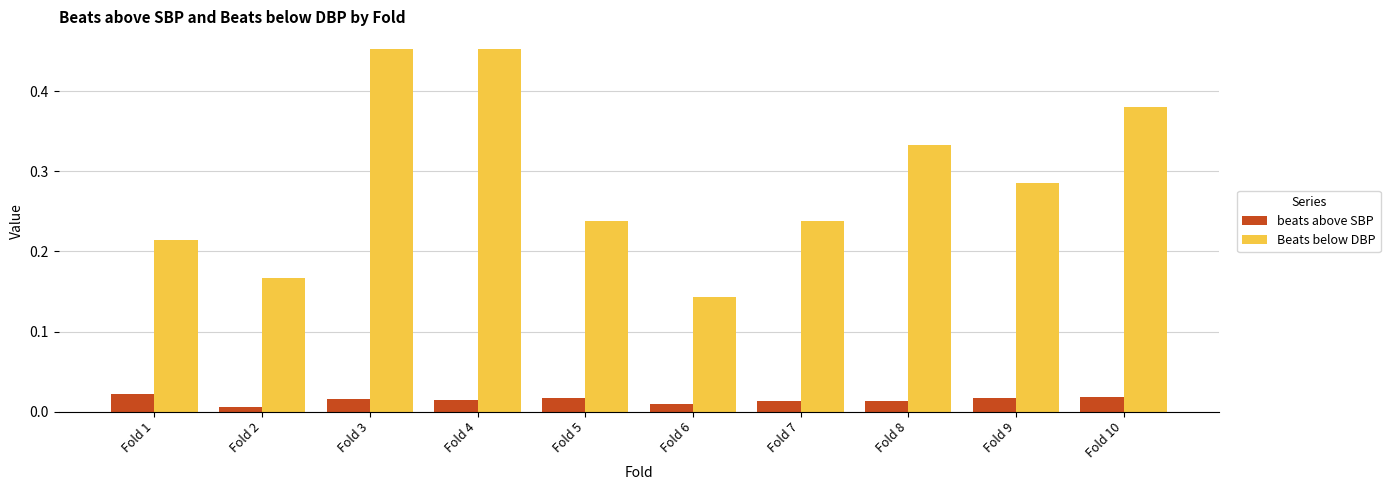

Count the number of categories in the chart.

10